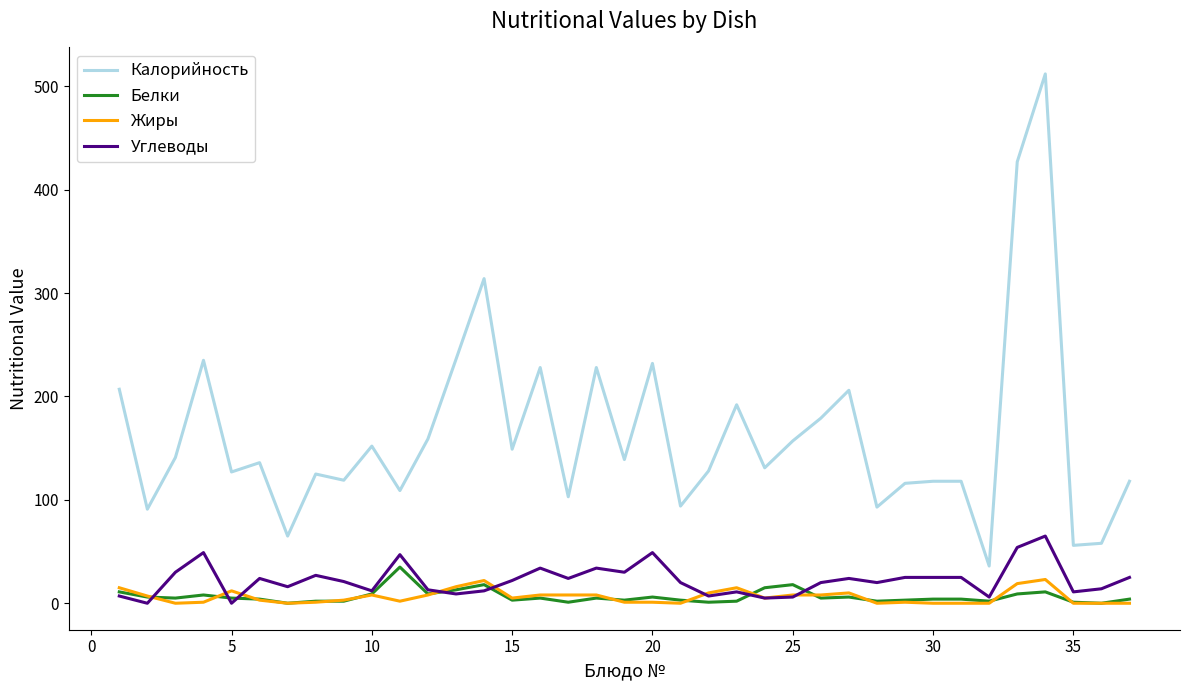

What is the difference between the maximum and minimum values in the Жиры series?

23